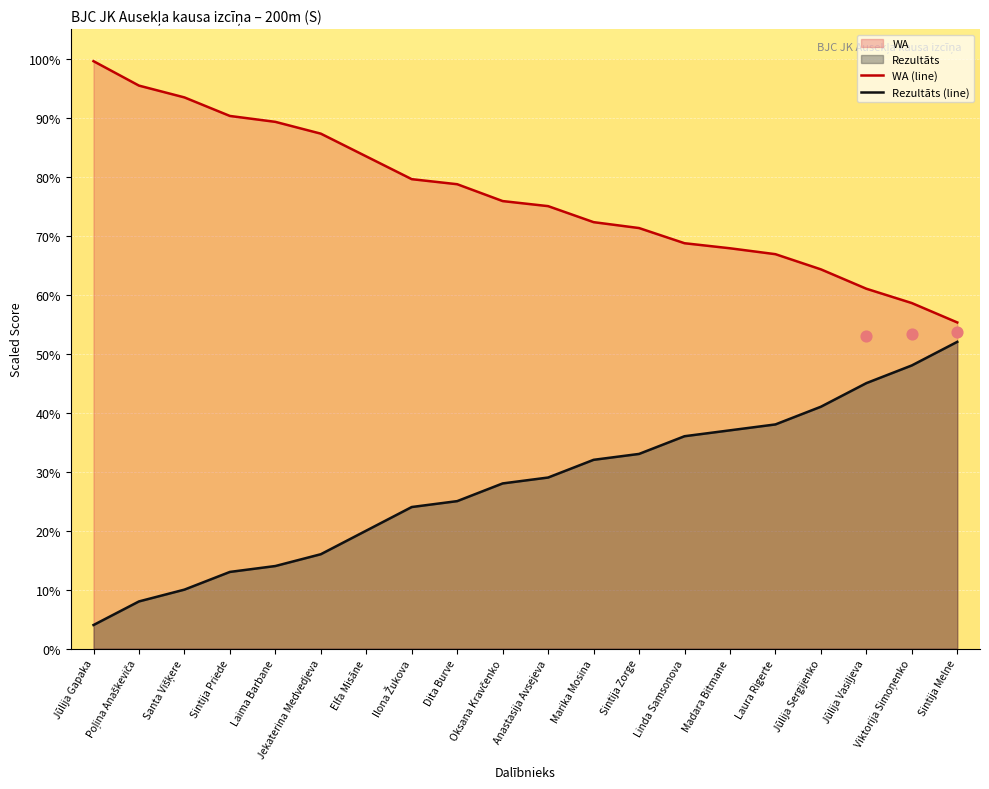

Which series contains the highest Y value?

WA (line)